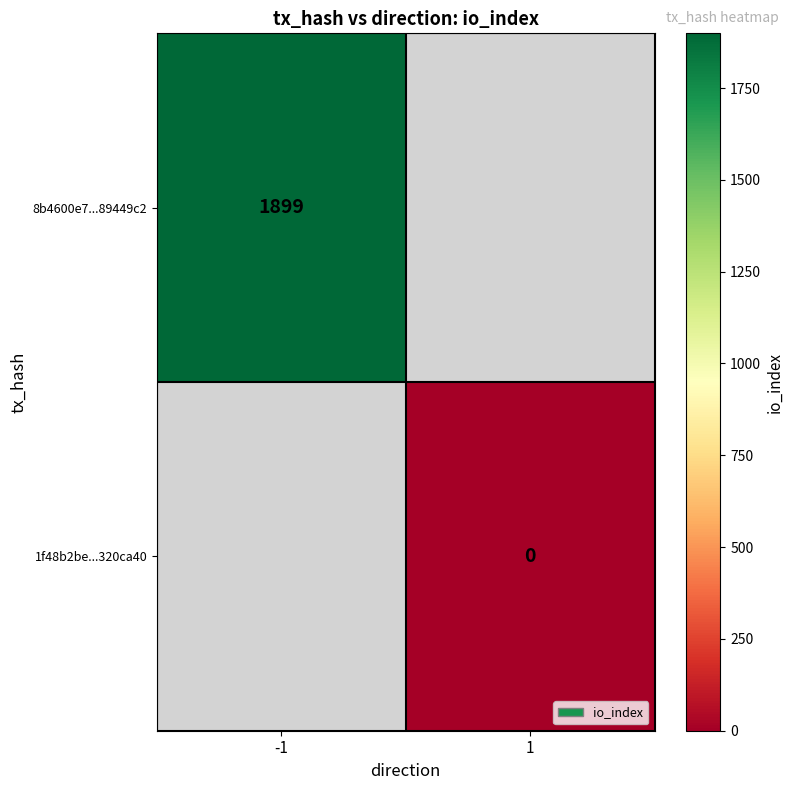

Is it true that 8b4600e7...89449c2 equals 1899 at -1?

True